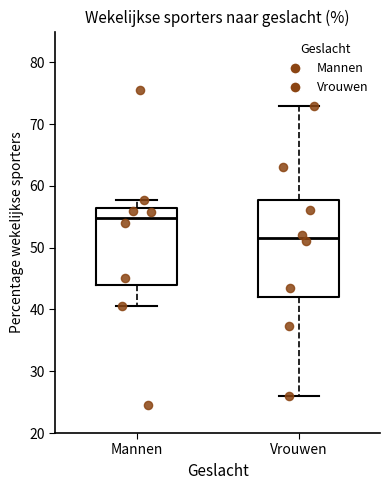

Comparing the boxes themselves (not the whiskers), which one is the tallest?

Vrouwen